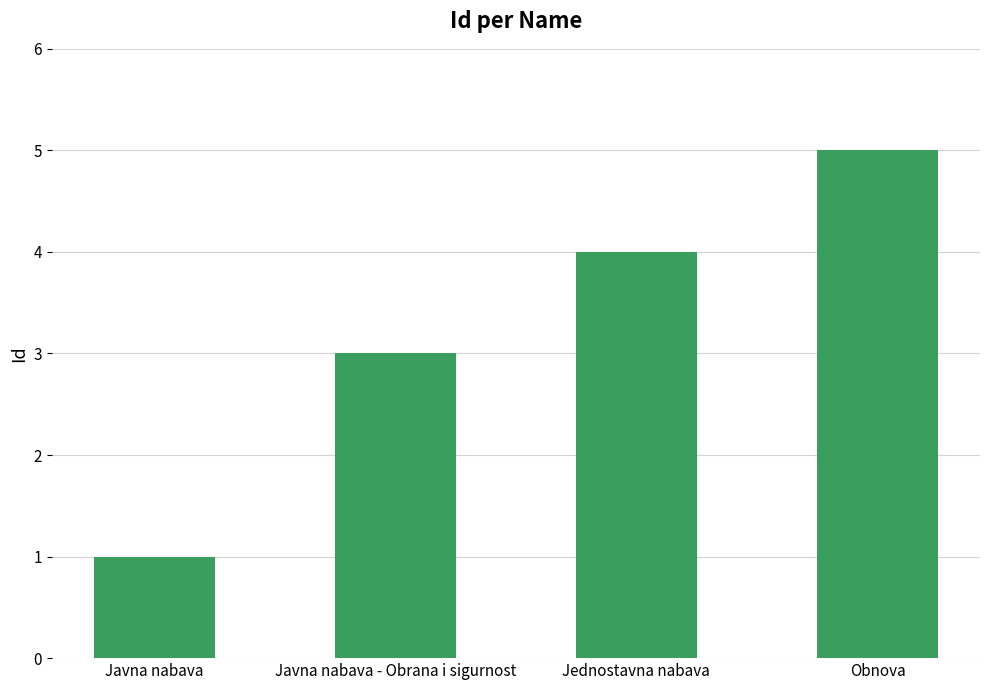

Reading left to right, list all the values displayed in this chart.

Javna nabava=1	Javna nabava - Obrana i sigurnost=3	Jednostavna nabava=4	Obnova=5